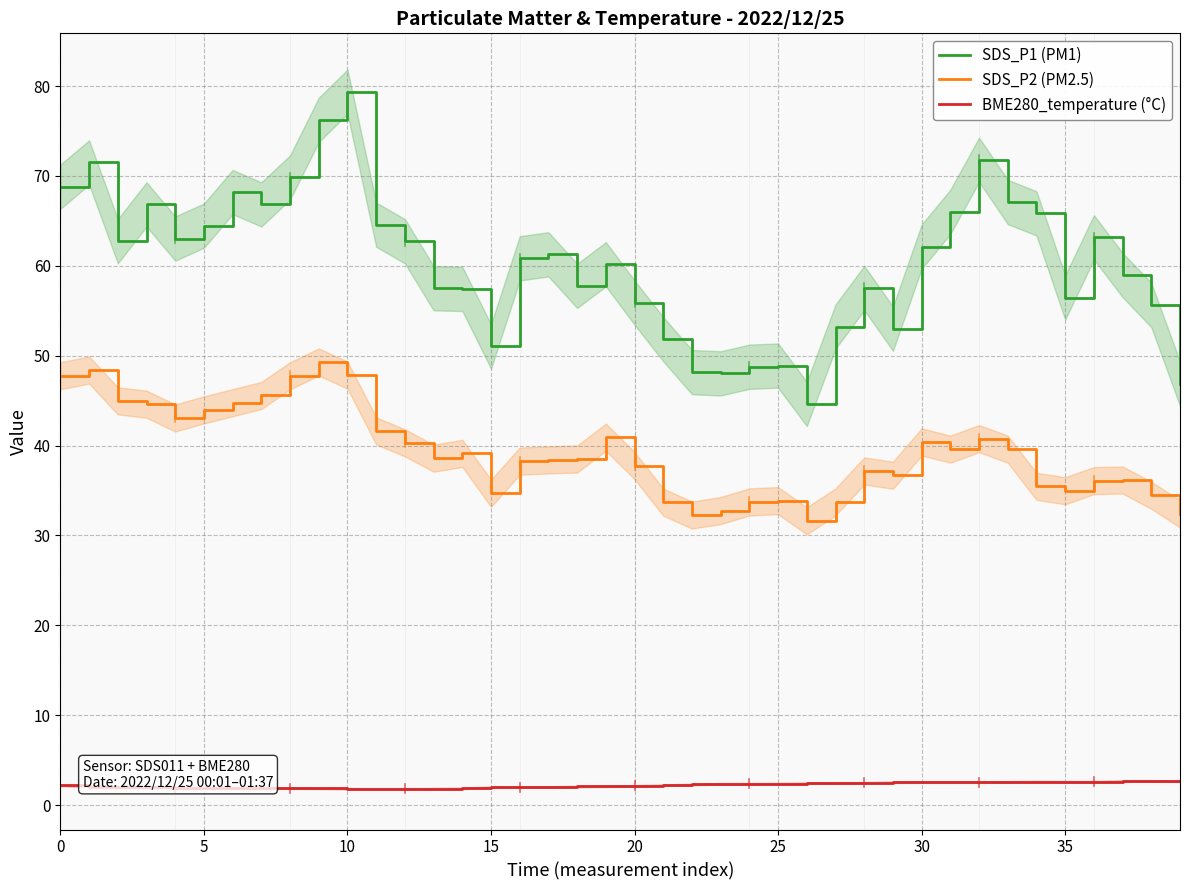

What is the difference between the maximum and minimum values in the BME280_temperature (°C) series?

0.9